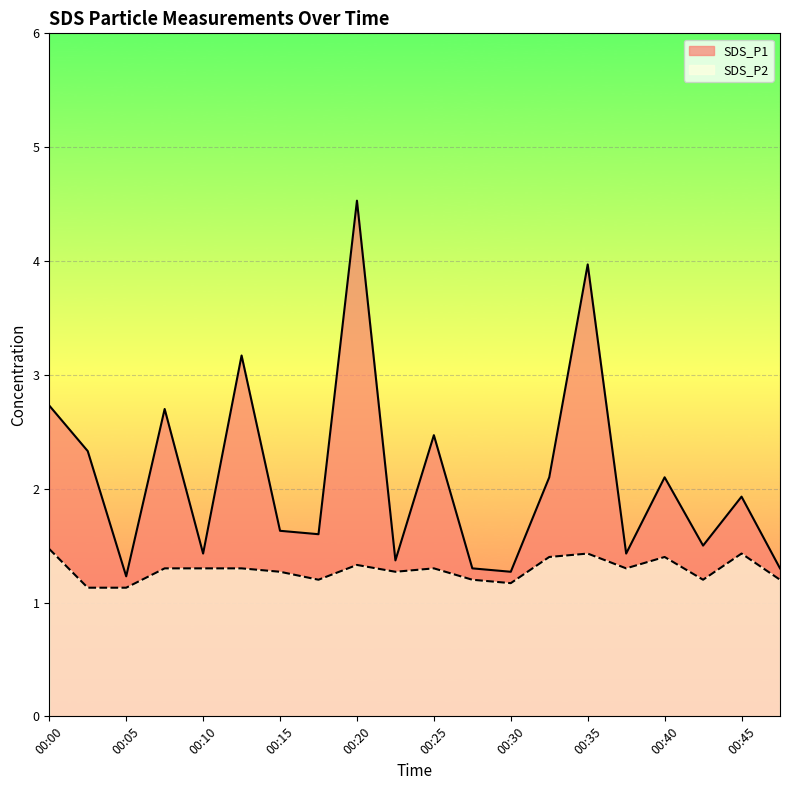

What is the difference between the highest and lowest values at 00:40?

0.7